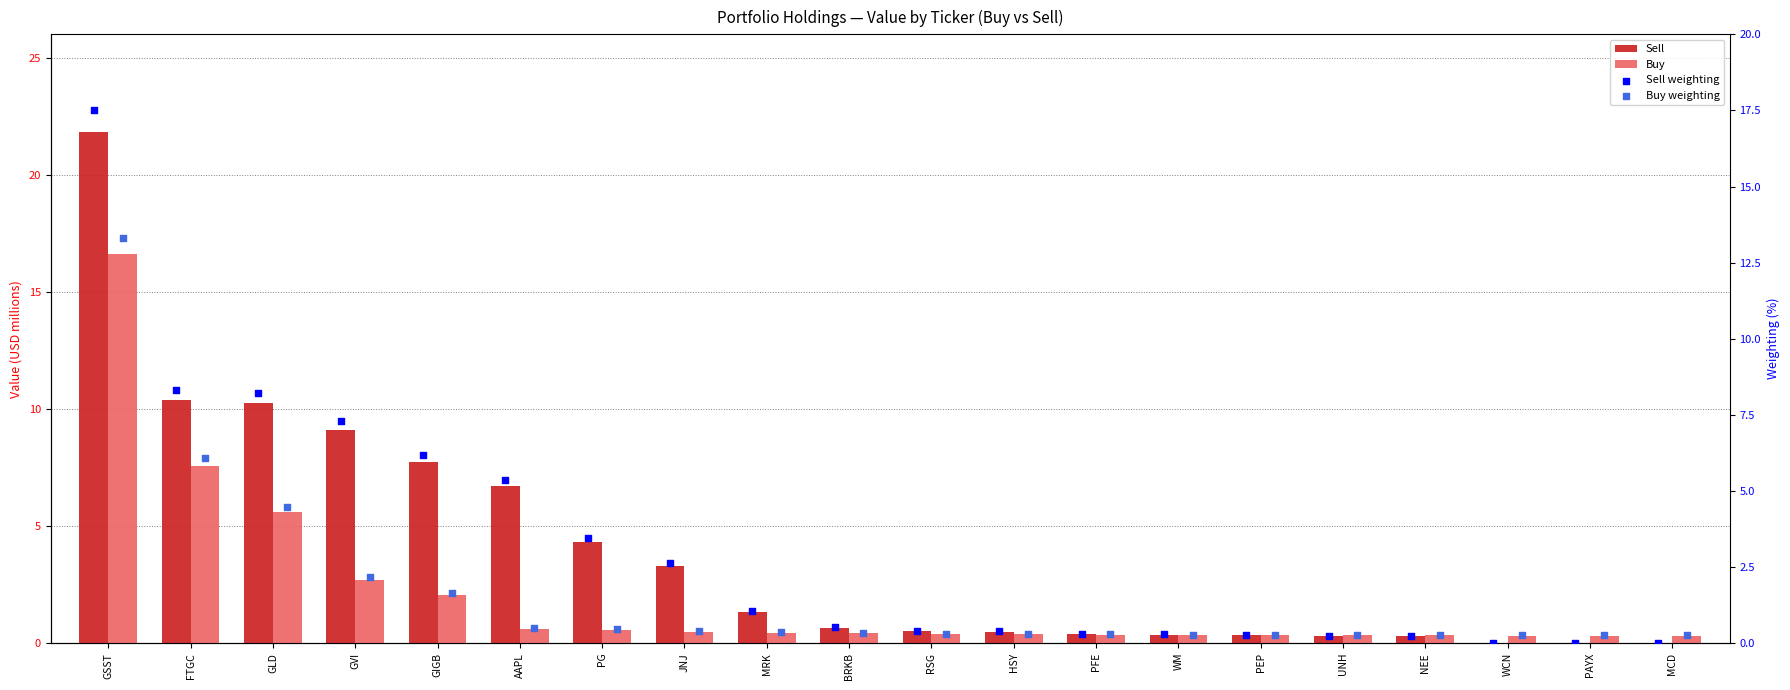

Which series reaches the minimum Y coordinate?

Sell